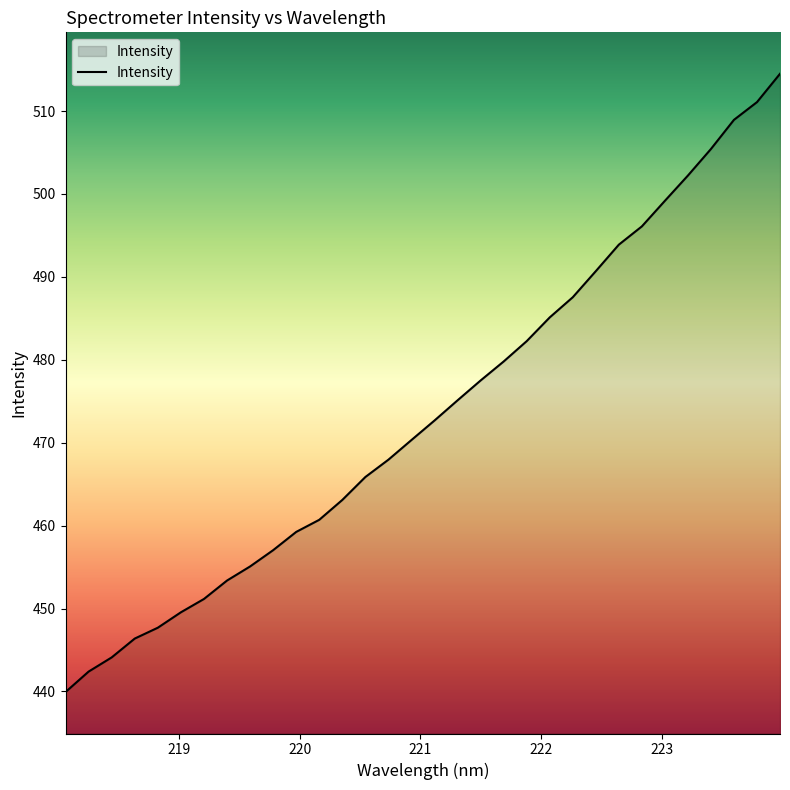

What is the difference between the maximum and minimum values?

74.6